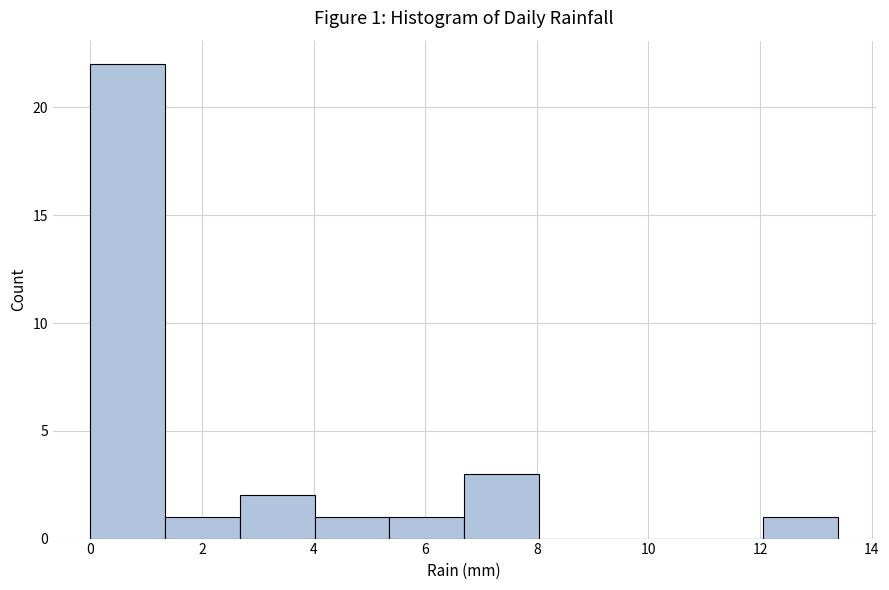

Over which range of the x-axis is the bar tallest?

0.00 to 1.34